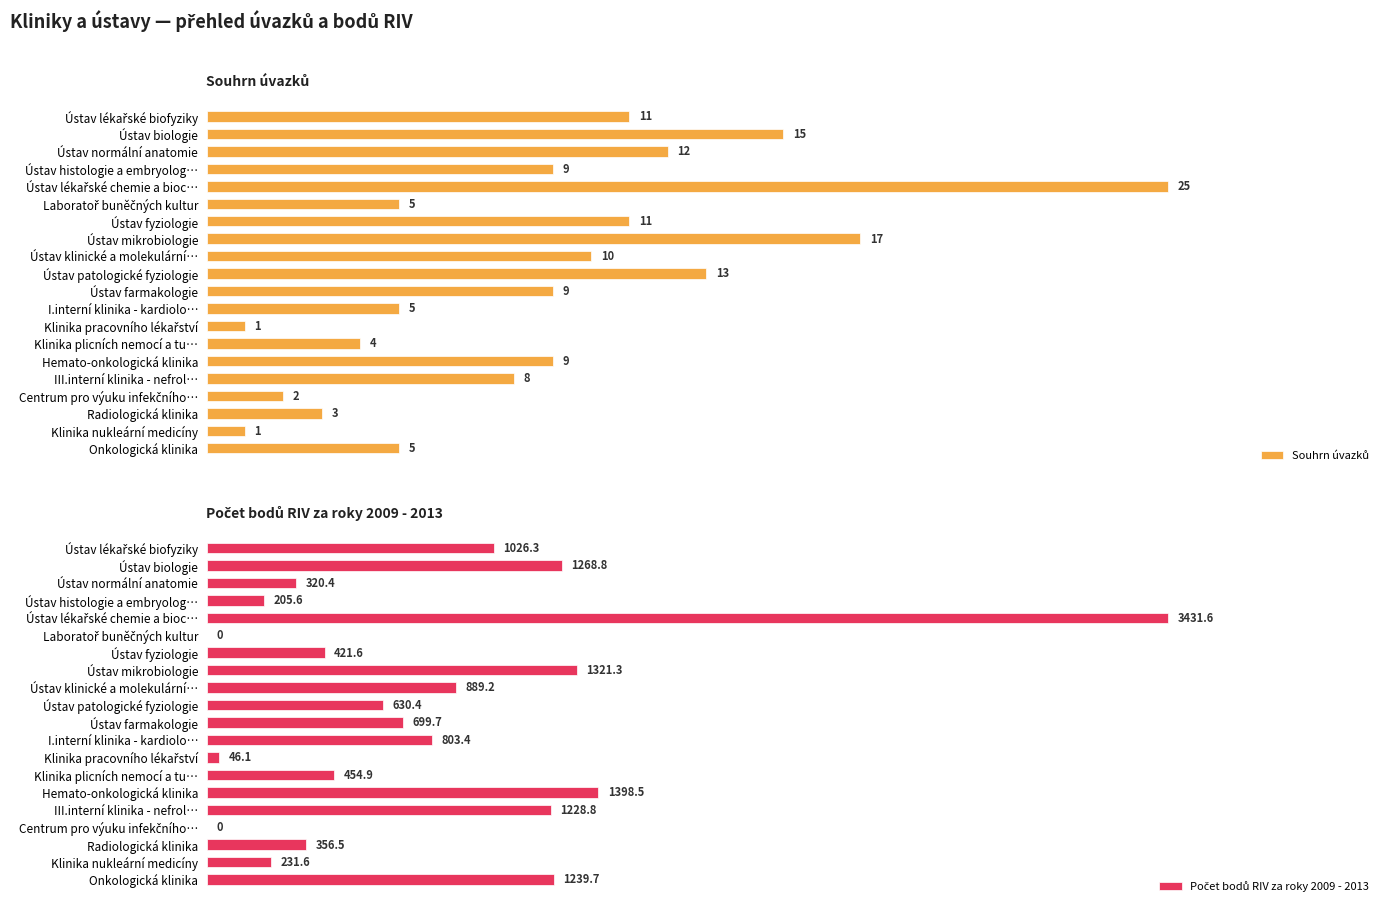

The value of Souhrn úvazků at Centrum pro výuku infekčního… is 2.0. True or false?

True